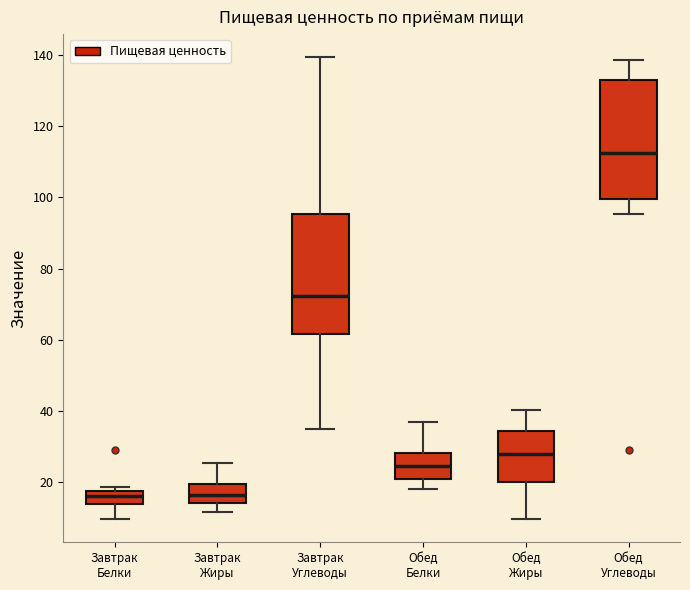

Reading left to right, transcribe this box plot: for each box, give where its median line is, the range the box spans, and where its two whiskers end, as read against the y-axis. The values are not printed on the chart, so give them approximately, as read against the axis.

Завтрак Белки: median 16, box 14 to 18, whiskers 10 to 18 (just above the box's upper edge)
Завтрак Жиры: median 16, box 14 to 20, whiskers 12 to 26
Завтрак Углеводы: median 72, box 62 to 96, whiskers 34 to 140
Обед Белки: median 24, box 20 to 28, whiskers 18 to 36
Обед Жиры: median 28, box 20 to 34, whiskers 10 to 40
Обед Углеводы: median 112, box 100 to 134, whiskers 96 to 138